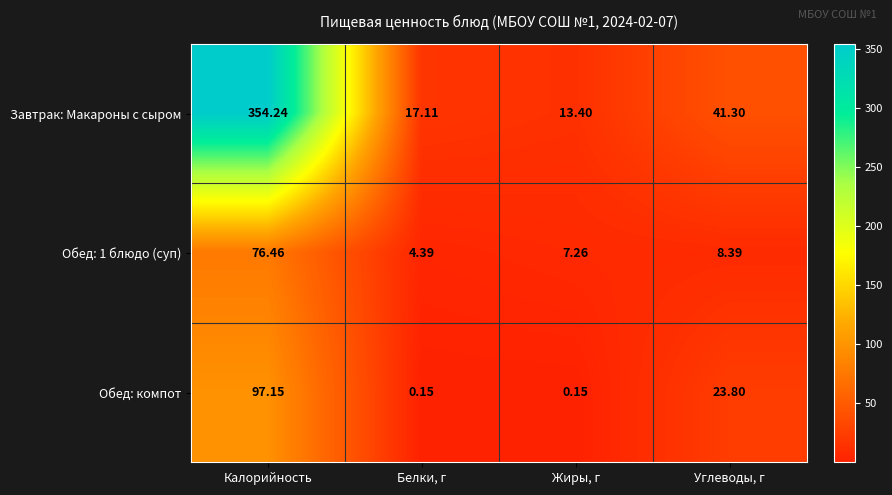

At which label does Обед: компот first exceed 23?

Калорийность